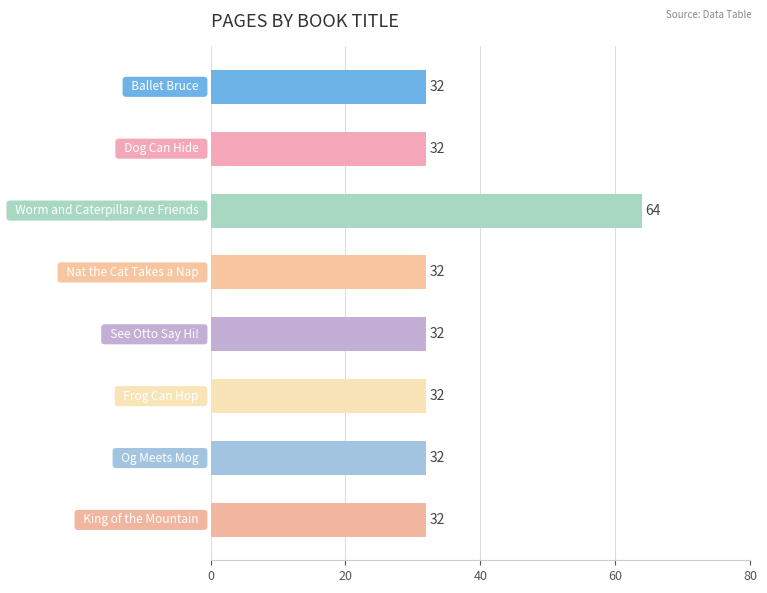

What is the value of the 7th bar from the top?

32